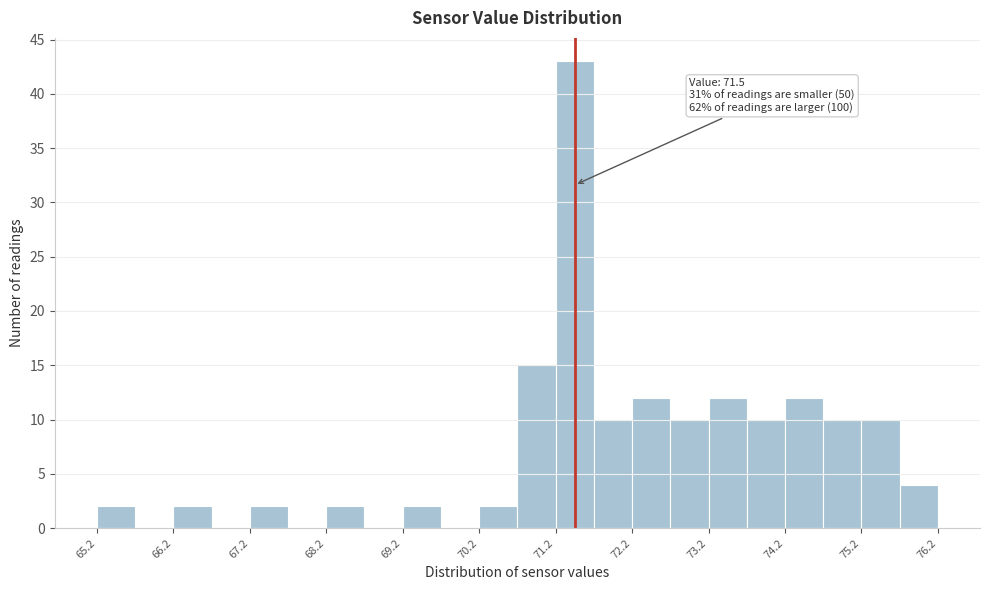

Which range on the x-axis has the tallest bar?

71.25 to 71.75